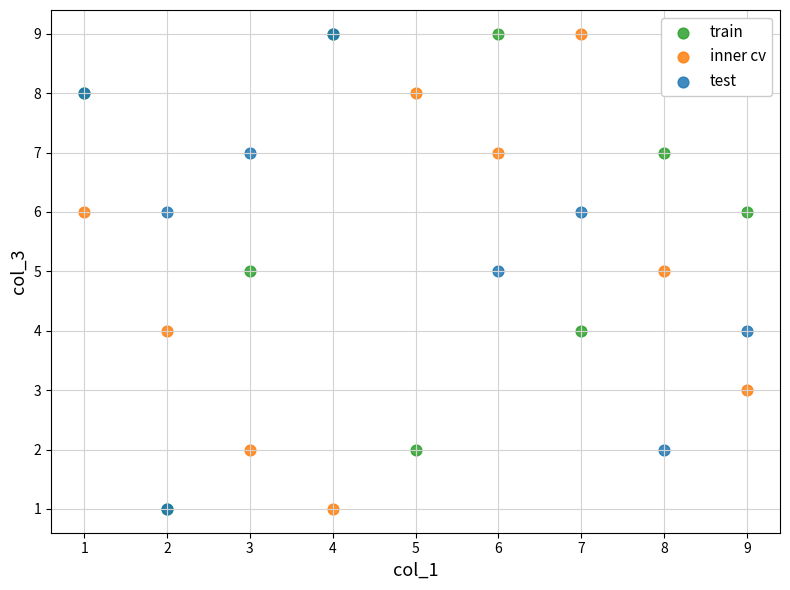

What are all the series names shown in the legend?

train, inner cv, test